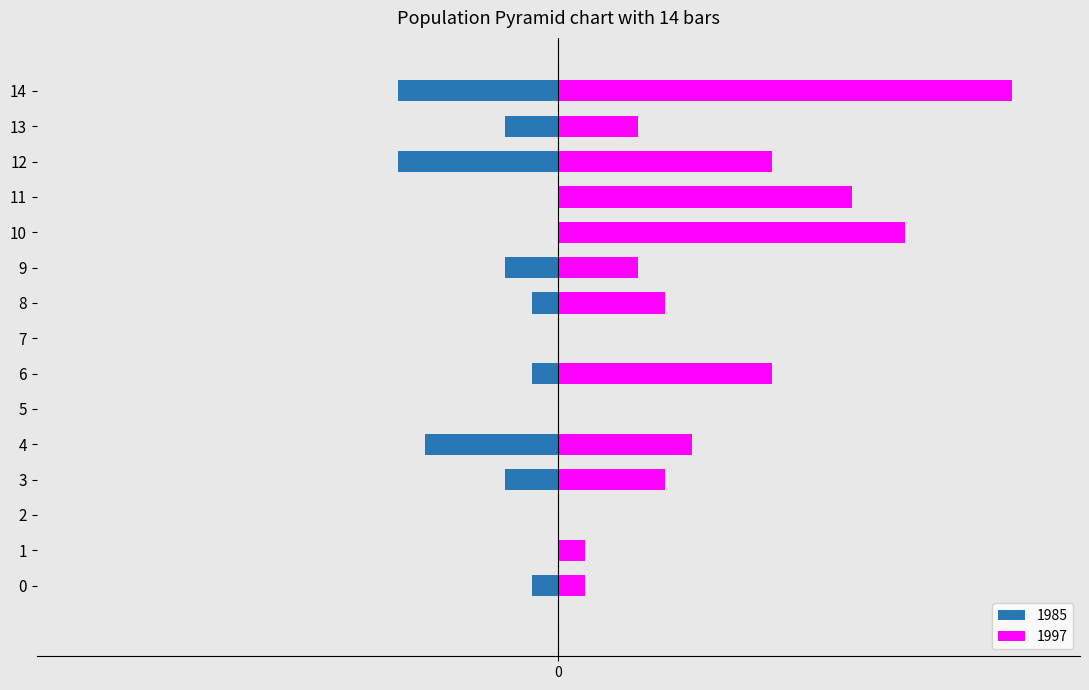

Which series has the widest spread of values?

1997